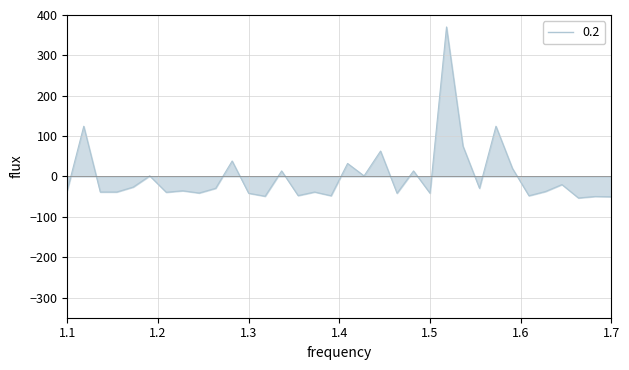

What is the greatest value displayed?

370.4